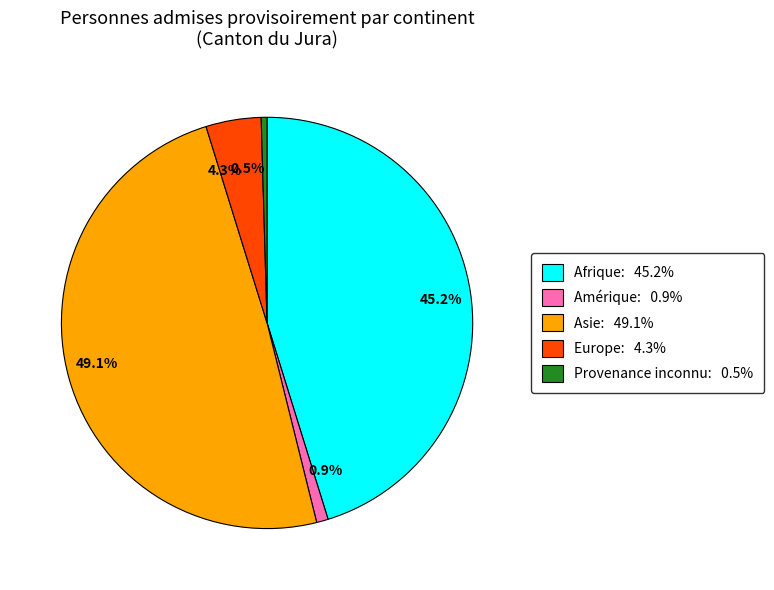

Which slice is the largest?

49.1%